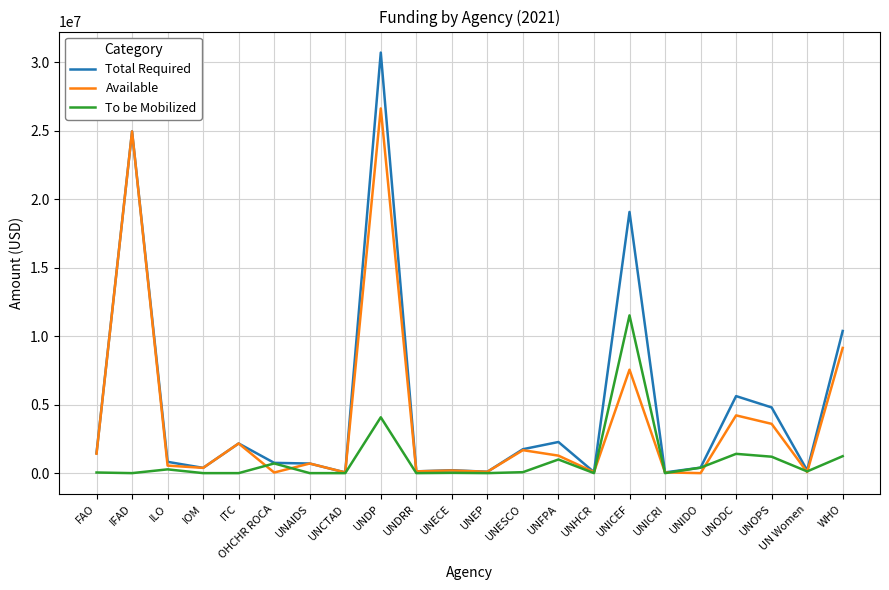

What is the spread (max minus min) of values at WHO?

9146000.0